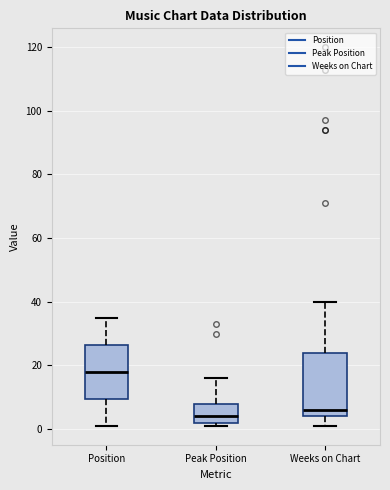

Reading left to right, transcribe this box plot: for each box, give where its median line is, the range the box spans, and where its two whiskers end, as read against the y-axis. The values are not printed on the chart, so give them approximately, as read against the axis.

Position: median 18, box 10 to 26, whiskers 2 to 36
Peak Position: median 4, box 2 to 8, whiskers 2 (just below the box's lower edge) to 16
Weeks on Chart: median 6, box 4 to 24, whiskers 2 to 40